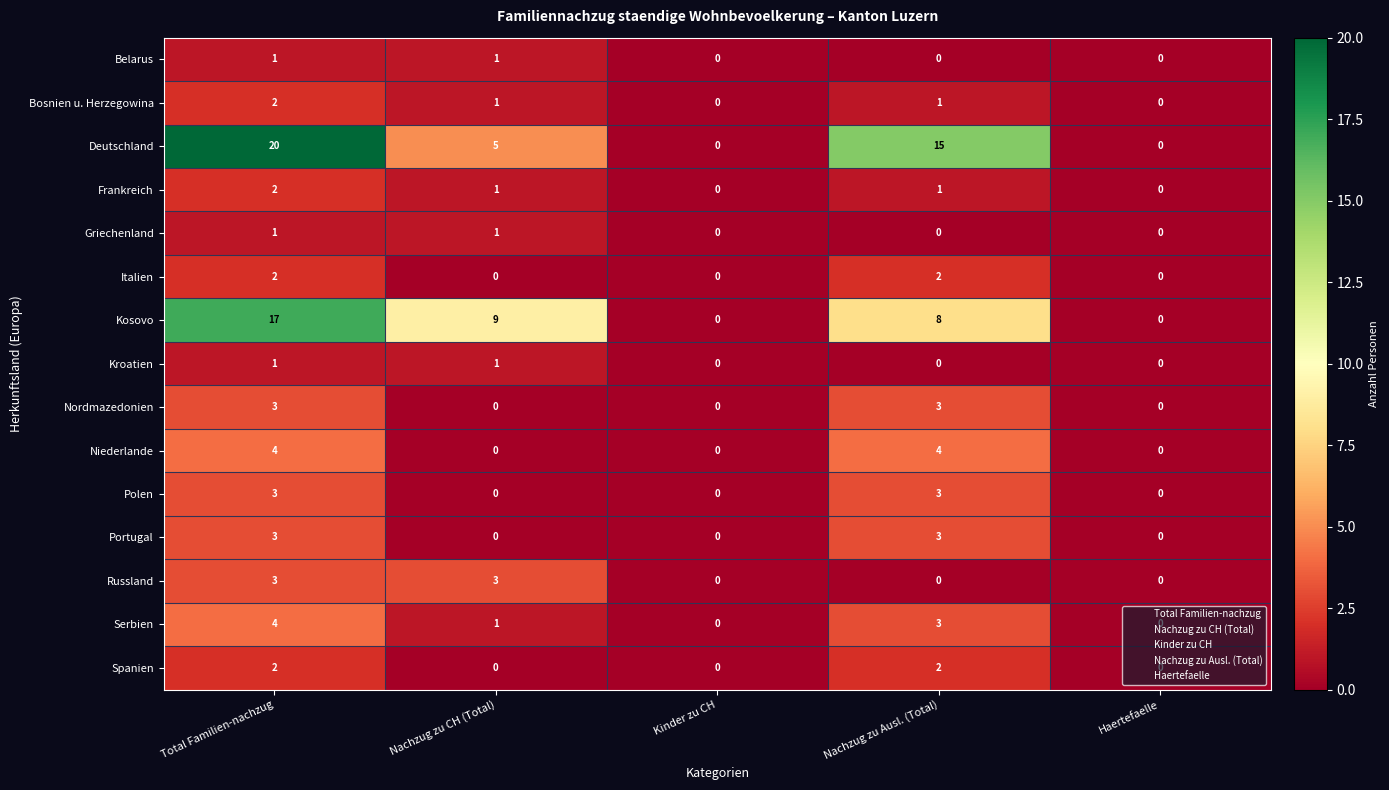

What is the maximum value for Kosovo?

17